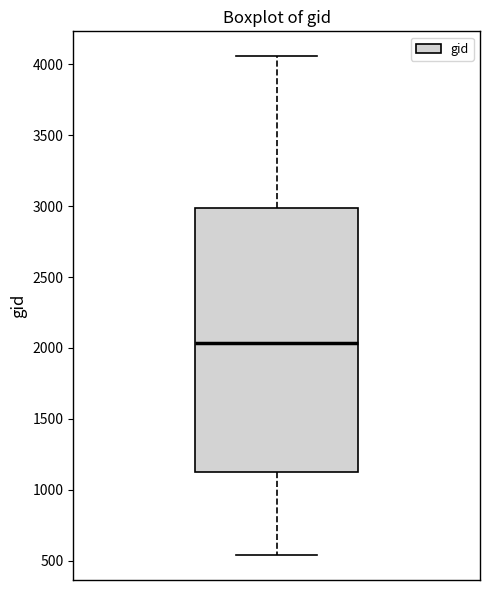

Read this box plot against the y-axis: the position of the median line, the range covered by the box, and the ends of both whiskers. The values are not printed on the chart, so give them approximately, as read against the axis.

median 2050, box 1100 to 3000, whiskers 550 to 4050